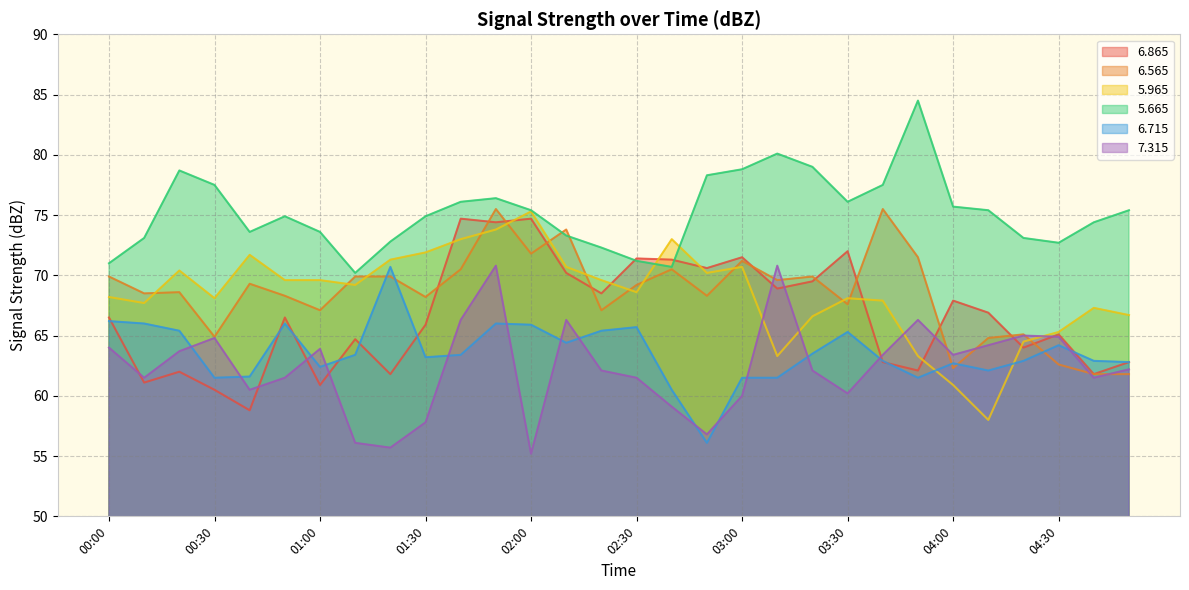

What is the total value across all series at 03:40?

410.0